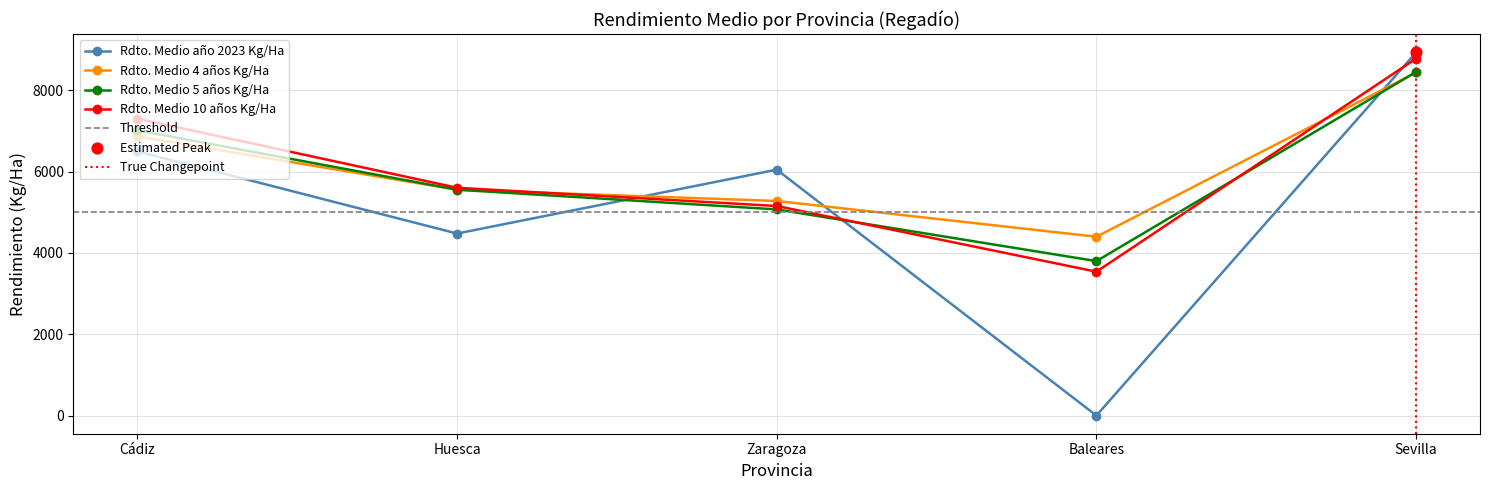

Where do Rdto. Medio 10 años Kg/Ha and Rdto. Medio año 2023 Kg/Ha first cross each other?

Huesca and Zaragoza